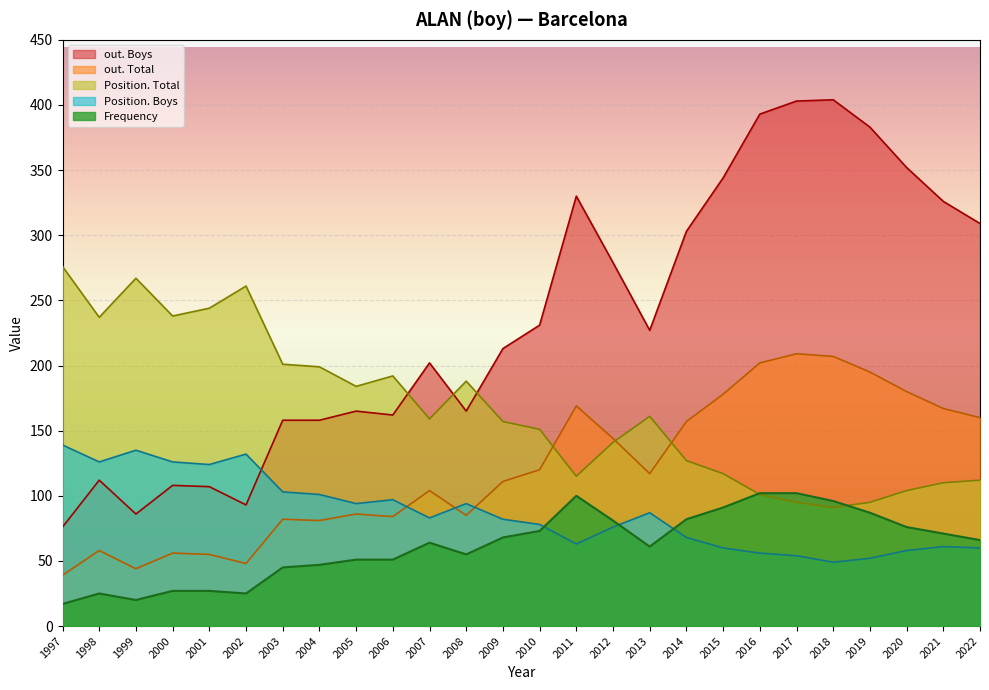

How many values in the Position. Total series exceed 159?

12